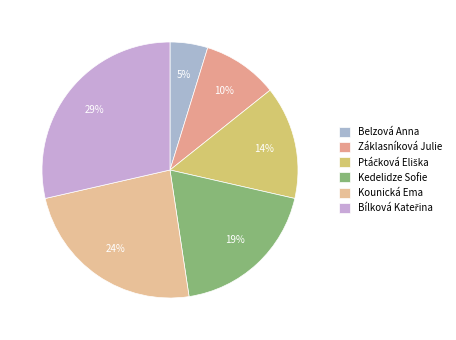

How many slices are in this pie chart?

6